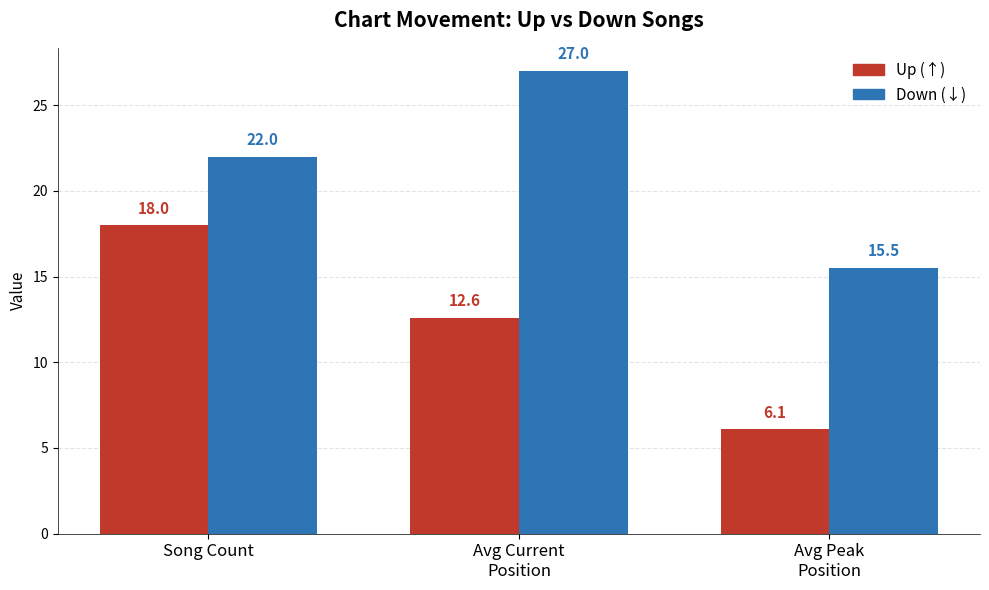

What is the greatest value displayed?

27.0